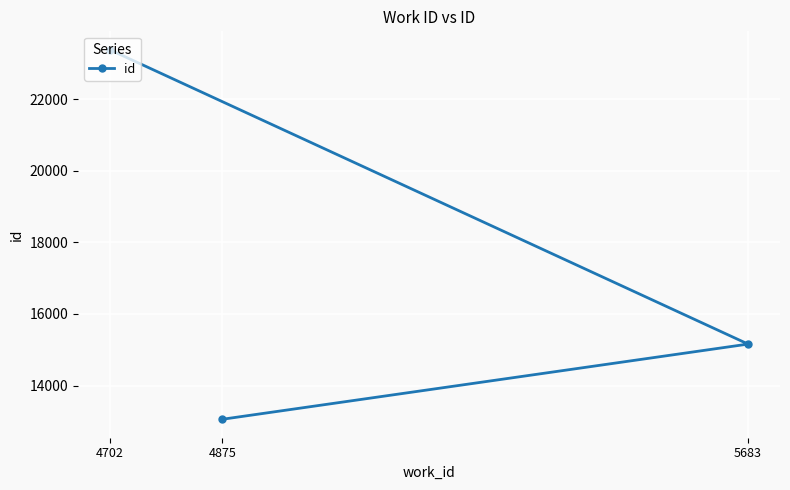

What is the value of the 1st point from the left?

23381